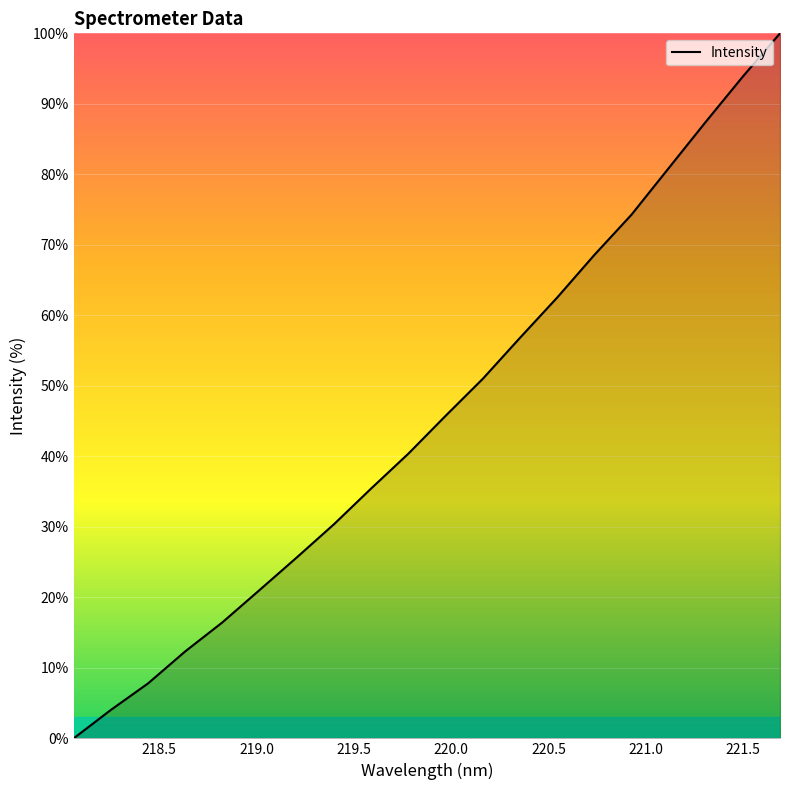

Reading right to left, list all the values displayed in this chart.

100.0	93.9	87.4	80.9	74.3	68.6	62.5	56.8	51.0	45.7	40.4	35.4	30.4	25.7	21.0	16.5	12.3	7.8	4.0	0.0